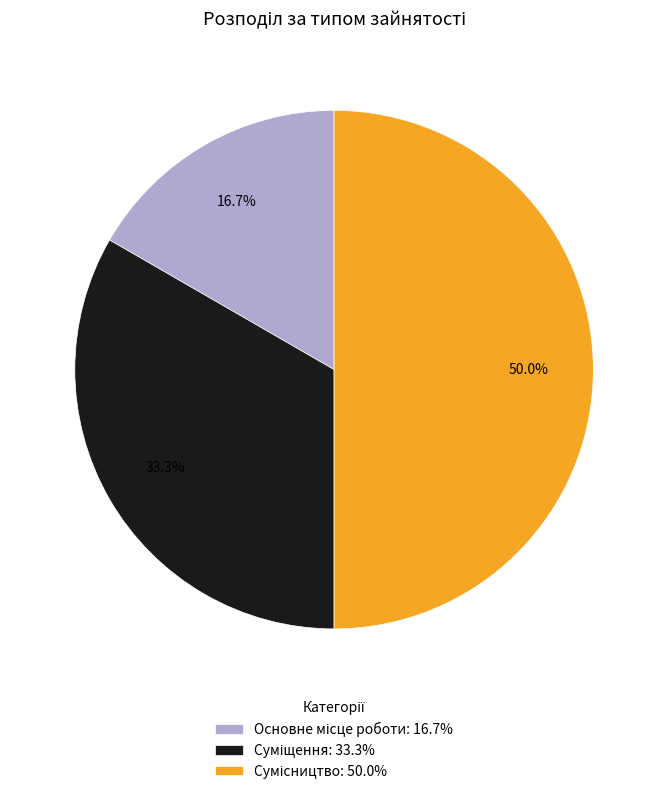

Count the number of slices in the pie.

3